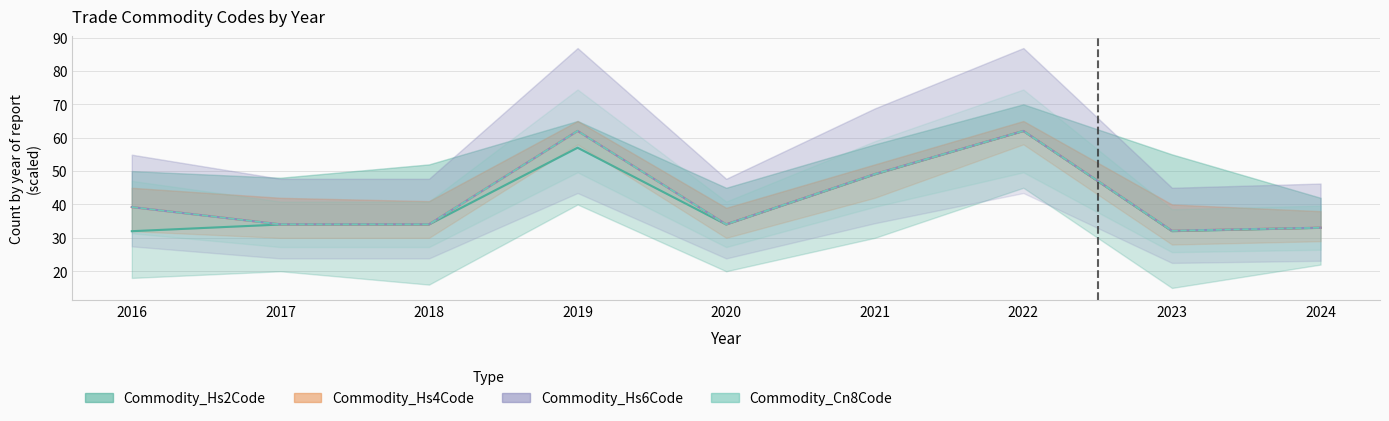

True or false: Commodity_Hs2Code has a value of 108.1 at 2022.

False